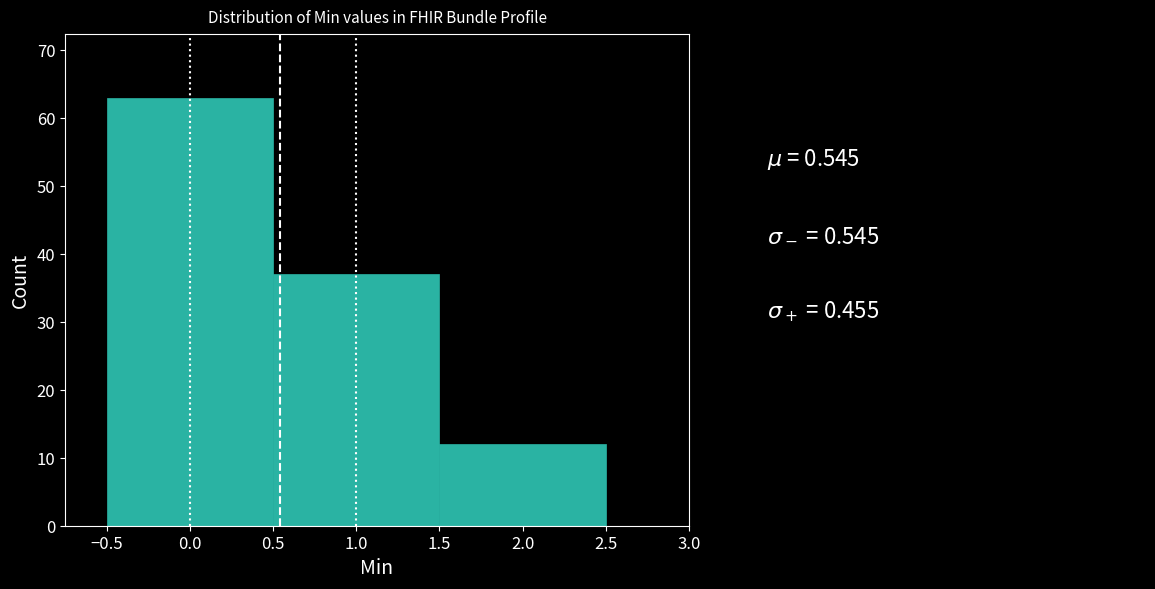

Over which range of the x-axis is the bar tallest?

-0.5 to 0.5